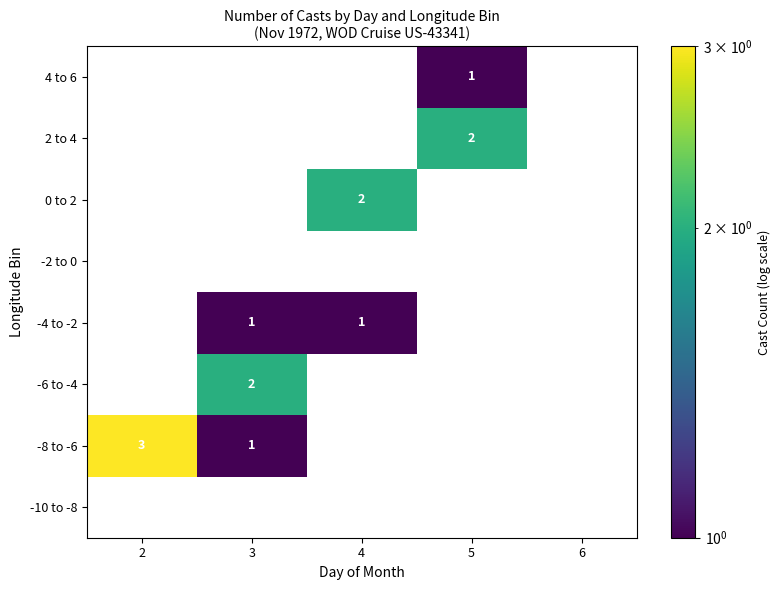

The value of -4 to -2 at 3 is 1. True or false?

True